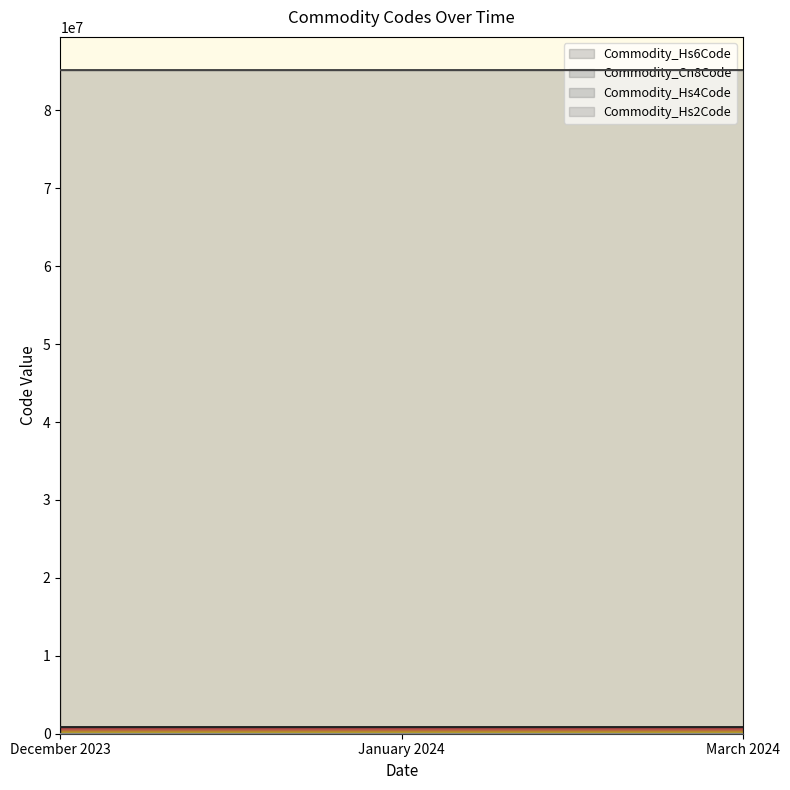

What is the total value across all series at December 2023?

86026351